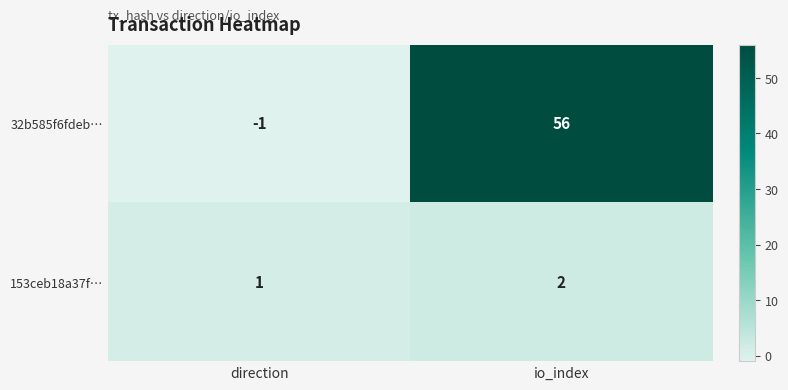

Count the number of data series in this chart.

2